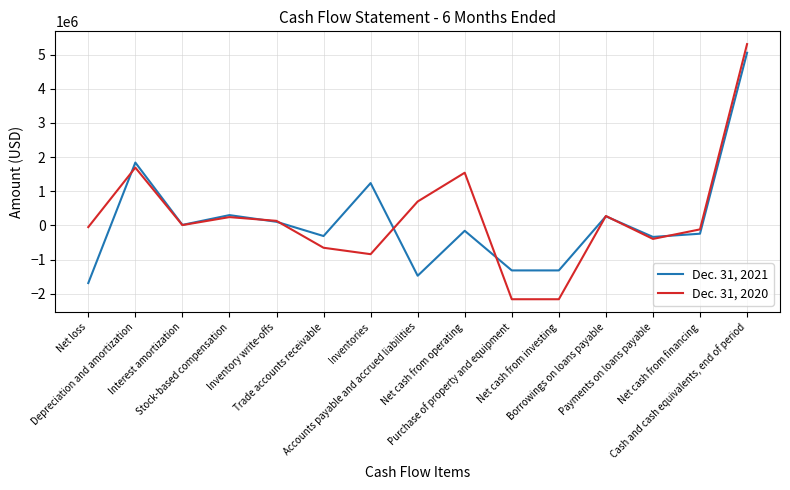

What is the lowest value of the Dec. 31, 2021 series?

-1687388